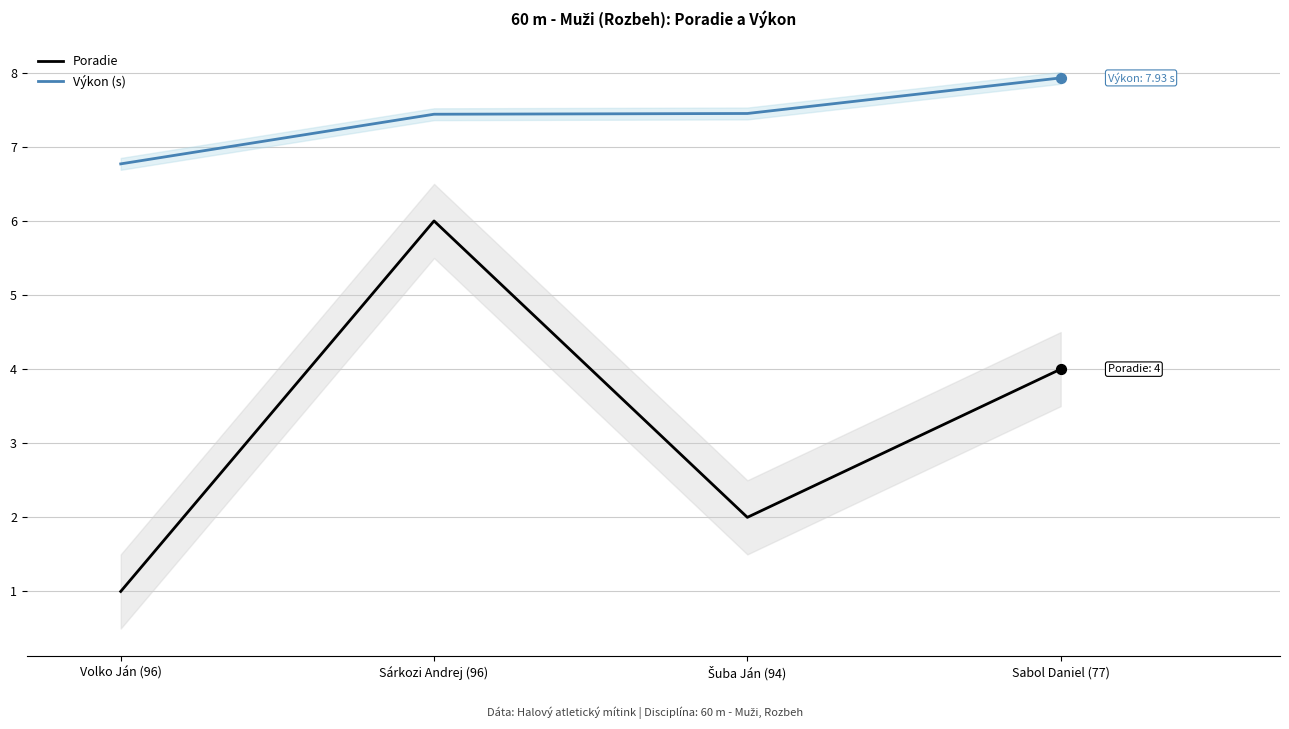

What is the total value across all series at Sárkozi Andrej (96)?

13.4